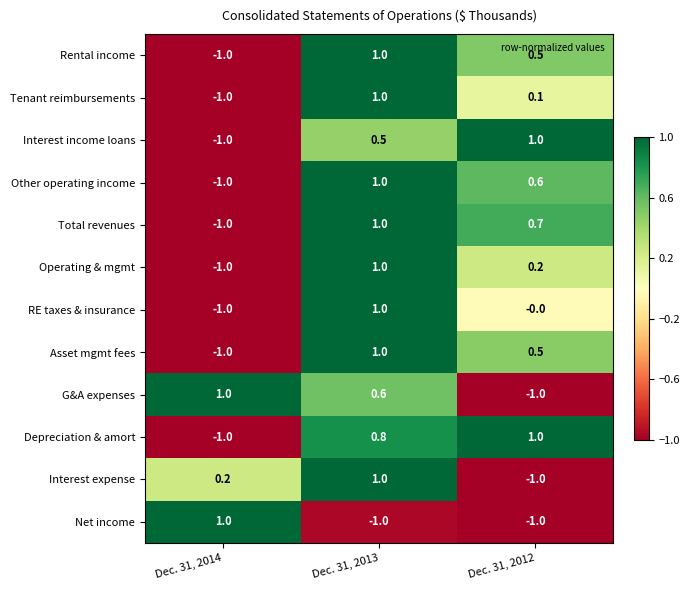

What is the spread (max minus min) of values at Dec. 31, 2012?

2.0